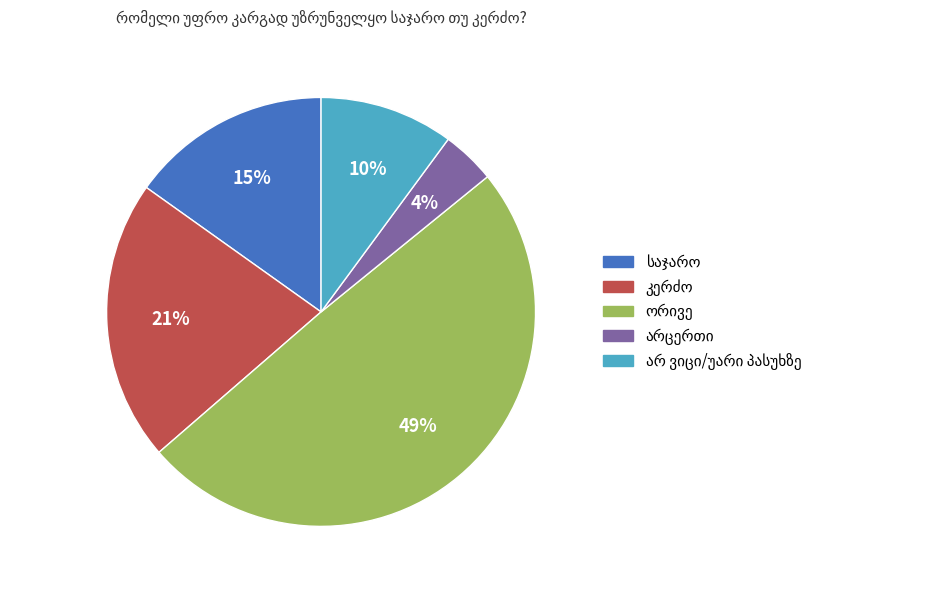

Is there a majority slice in this chart?

No